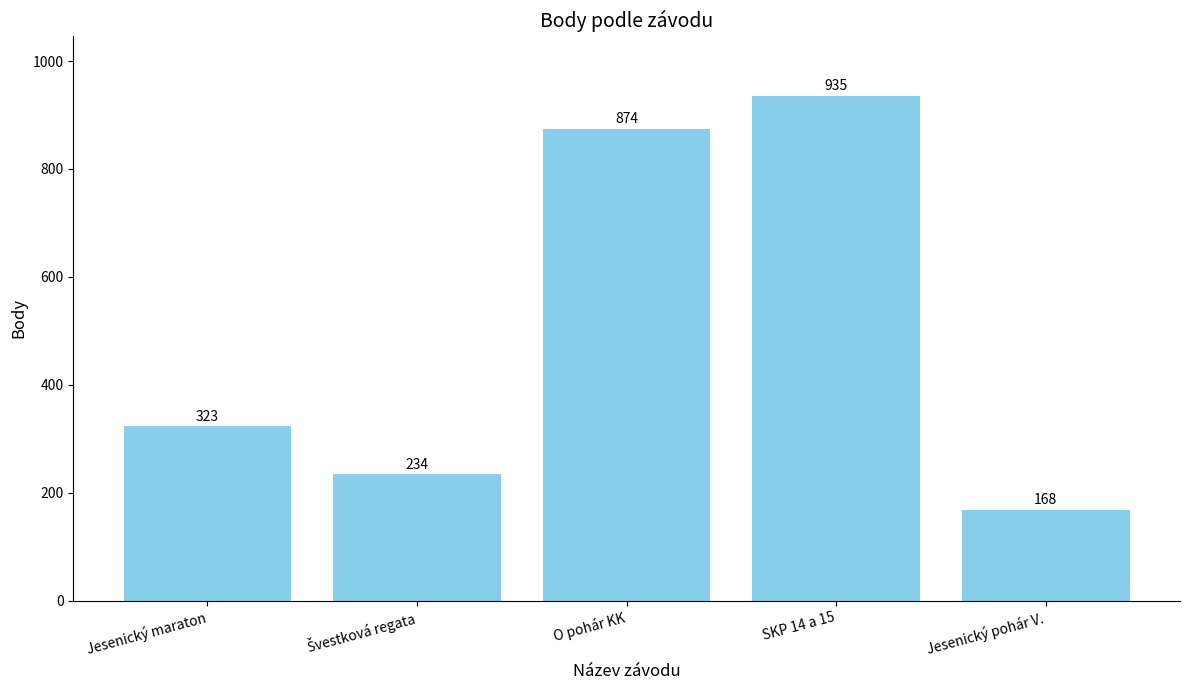

Where is the data nearest to the value 551?

Jesenický maraton